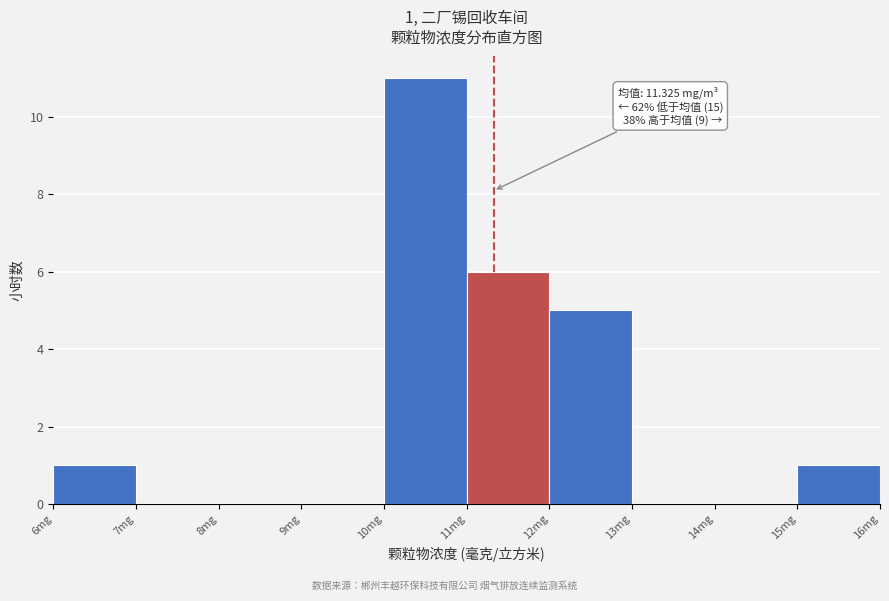

Which range on the x-axis has the tallest bar?

10 to 11